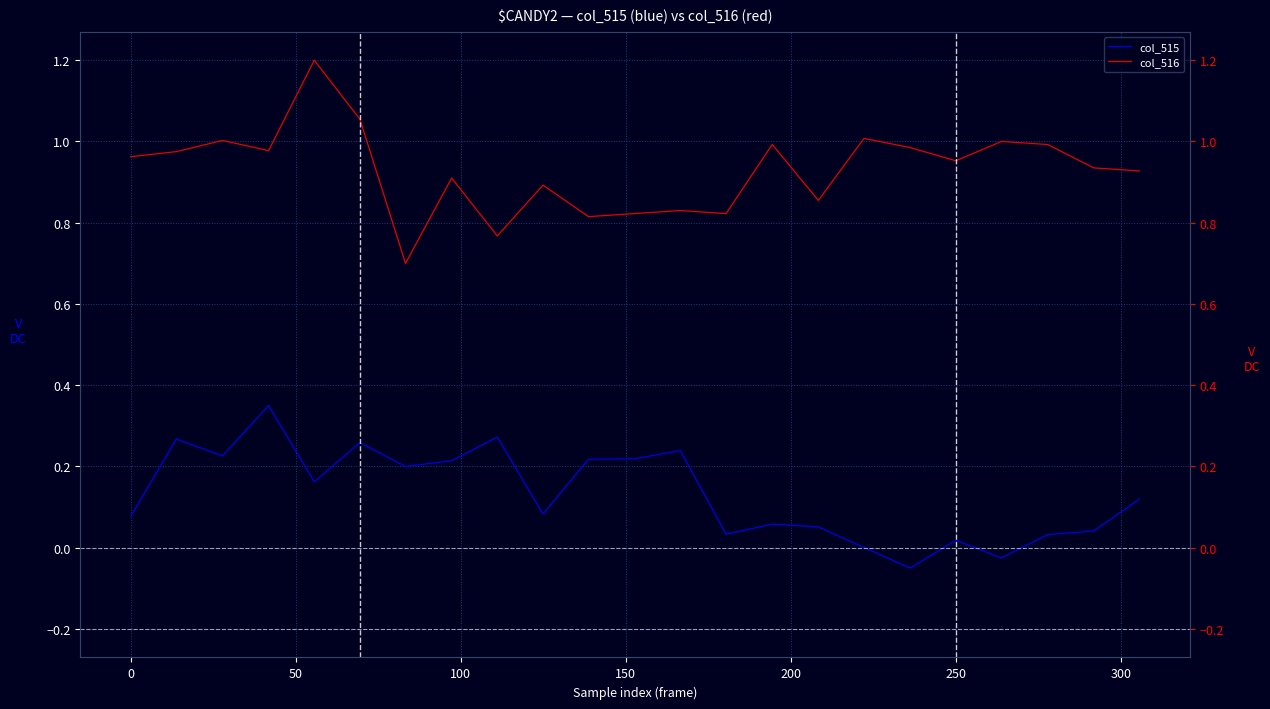

True or false: col_515 has more than 1 points higher than both neighbors.

True